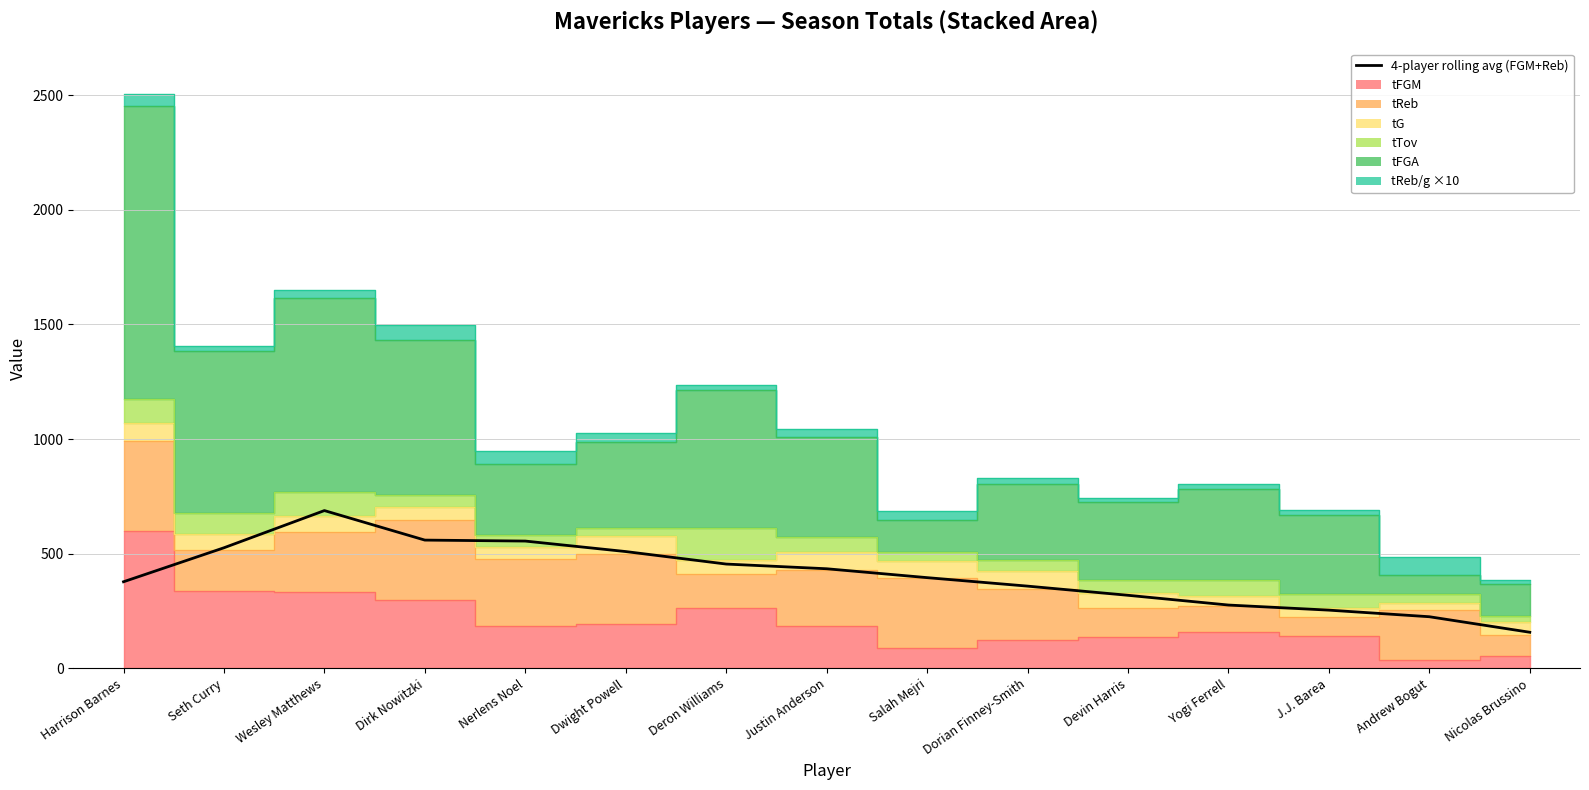

How many data points are less than 395?

7